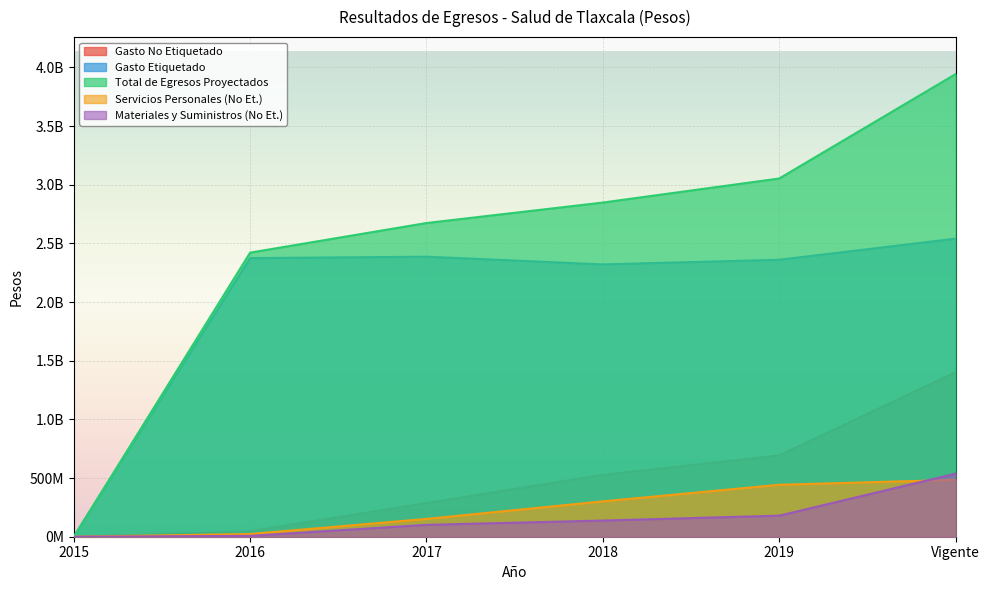

Is it true that Materiales y Suministros (No Et.) equals 229402861.2 at 2018?

False